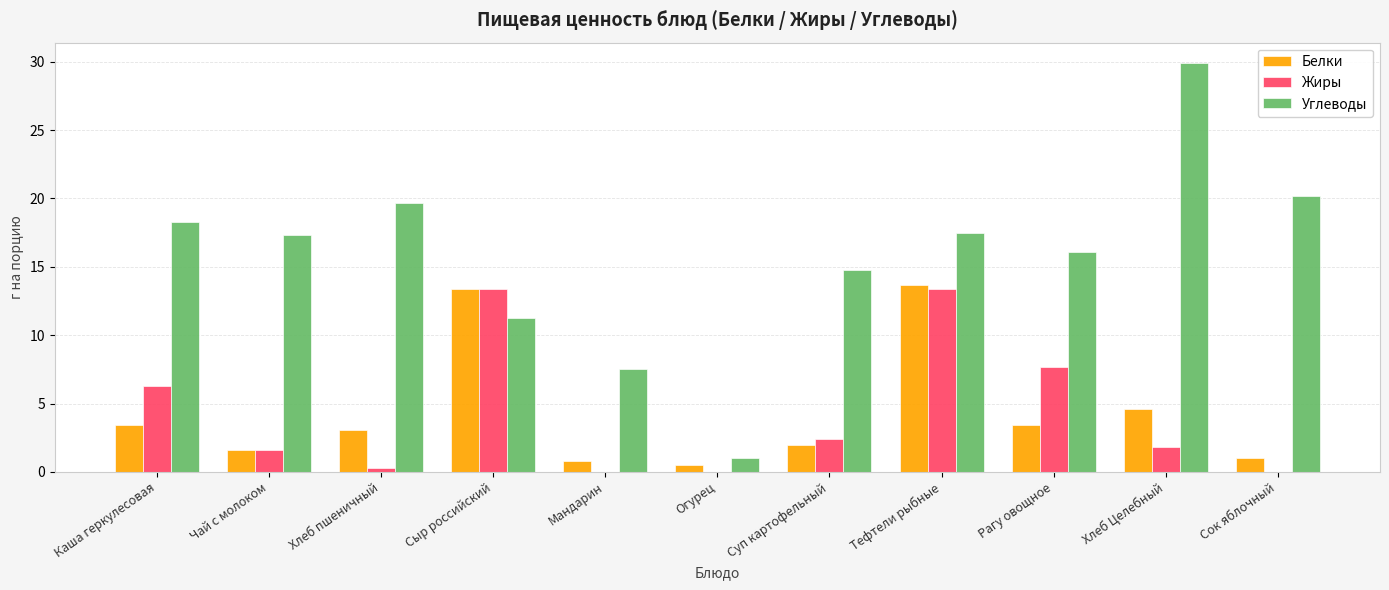

How many distinct data groups are displayed?

3